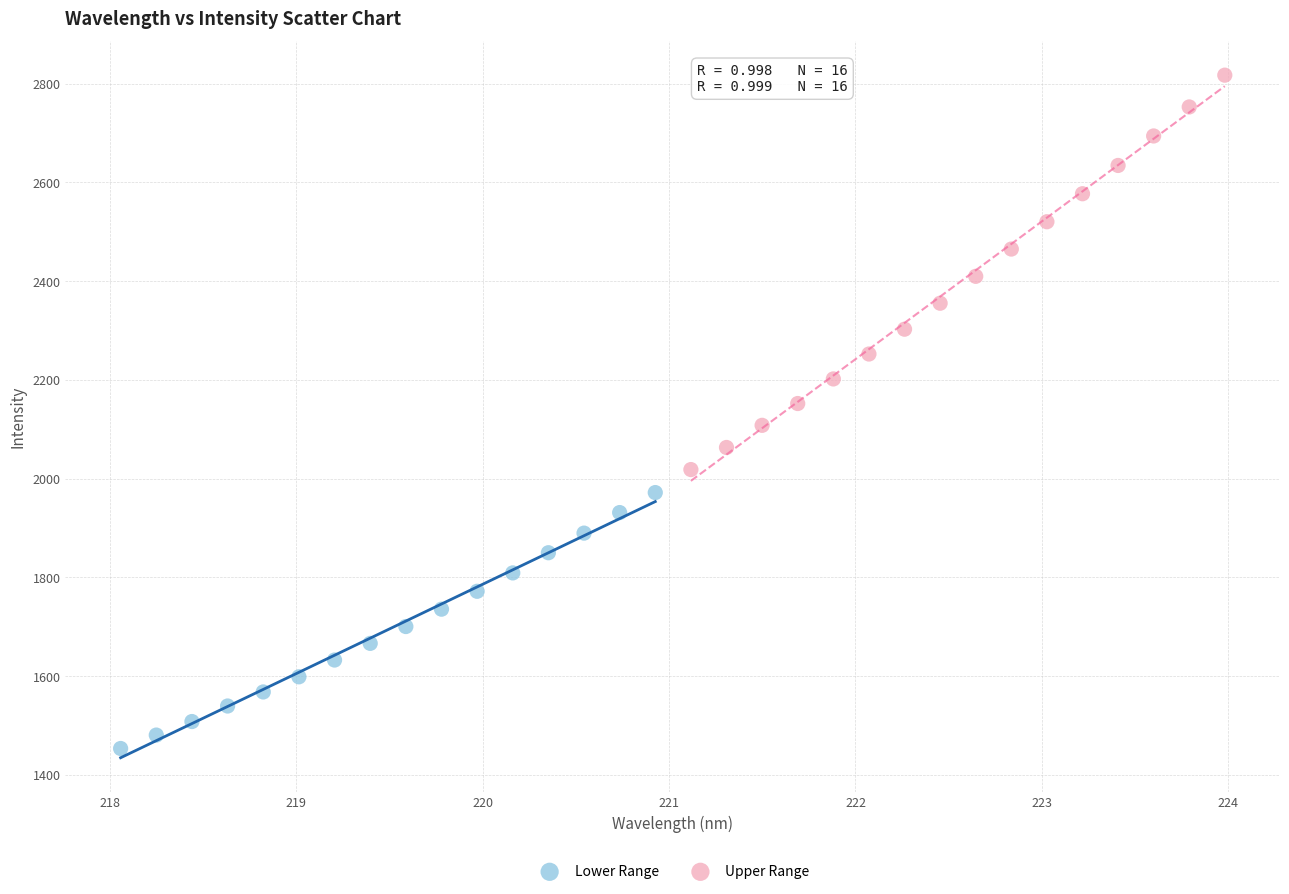

Which series reaches the minimum Y coordinate?

Lower Range